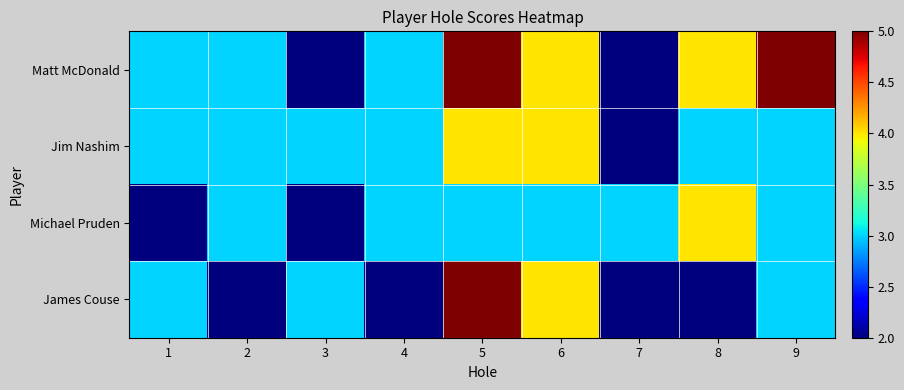

Rank the series by their maximum value, from lowest to highest.

Jim Nashim, Michael Pruden, Matt McDonald, James Couse